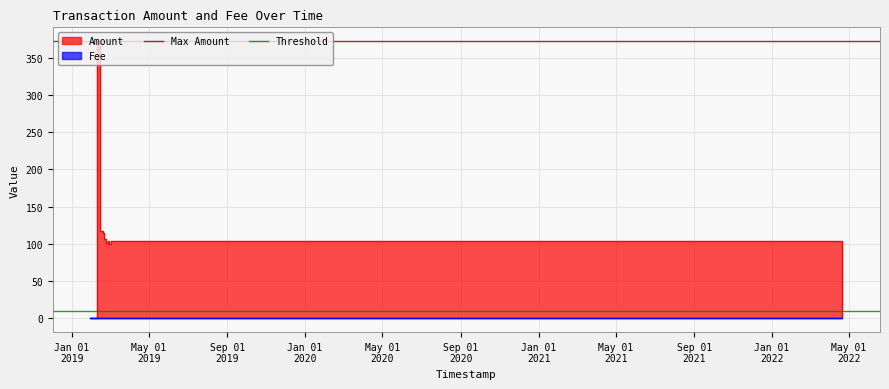

How many lines are shown in the chart?

2